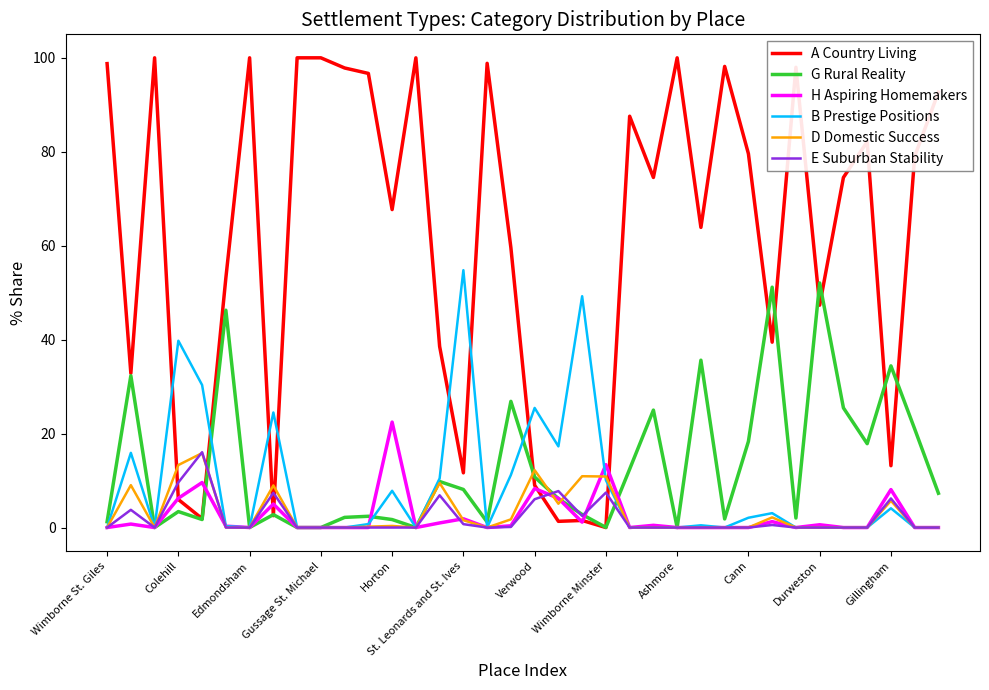

What is the maximum value for A Country Living?

100.0